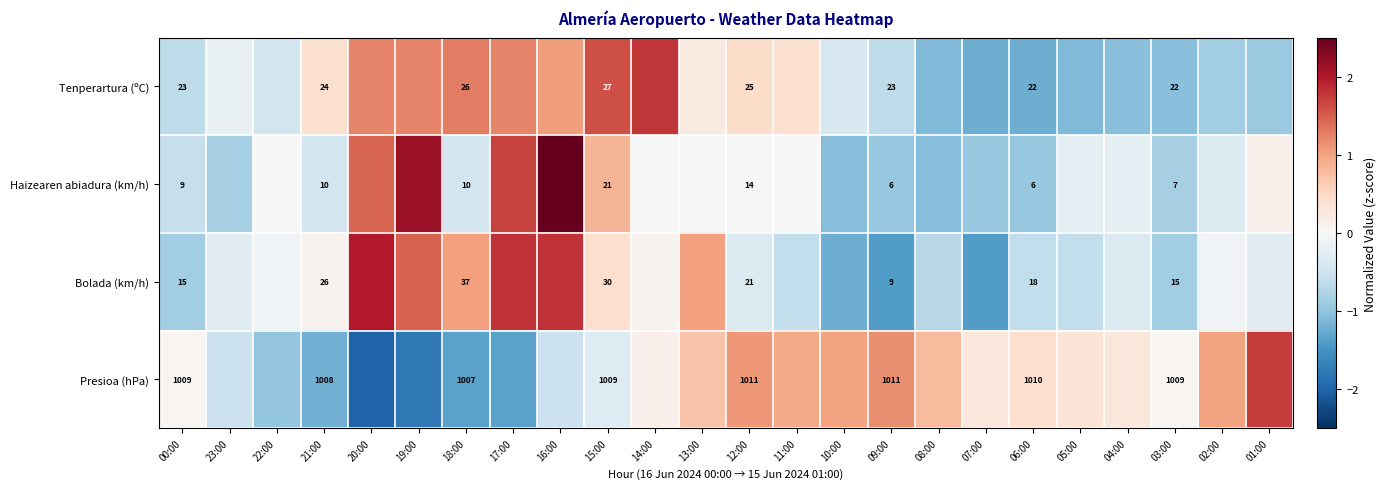

List the labels in order of Bolada (km/h) value, smallest first.

09:00, 07:00, 10:00, 00:00, 03:00, 08:00, 11:00, 06:00, 05:00, 12:00, 04:00, 23:00, 01:00, 22:00, 02:00, 21:00, 14:00, 15:00, 18:00, 13:00, 19:00, 17:00, 16:00, 20:00